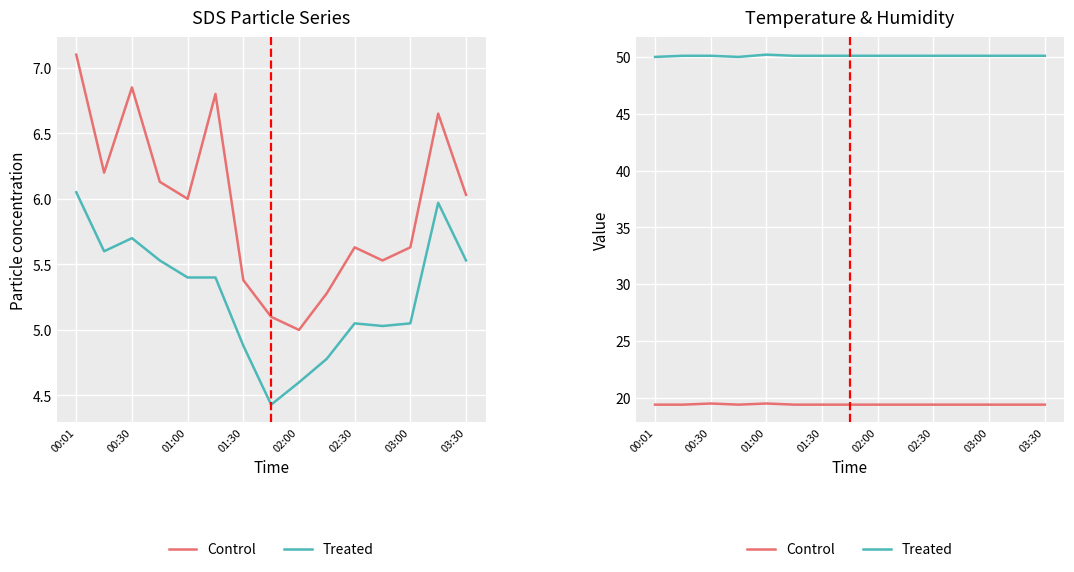

Read the Treated value at 01:30.

50.0